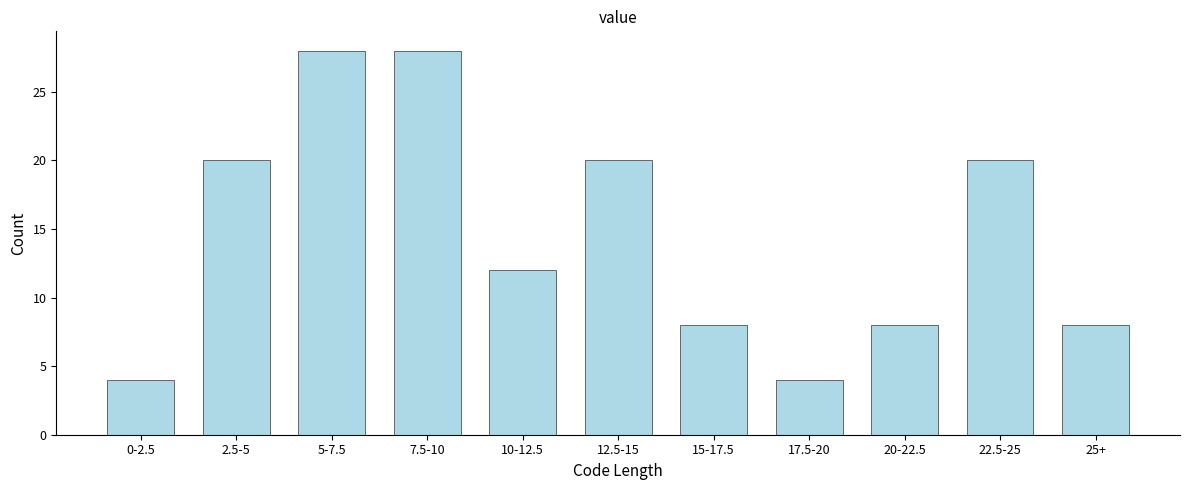

Reading left to right, what are all the values shown in this chart?

0-2.5=4	2.5-5=20	5-7.5=28	7.5-10=28	10-12.5=12	12.5-15=20	15-17.5=8	17.5-20=4	20-22.5=8	22.5-25=20	25+=8